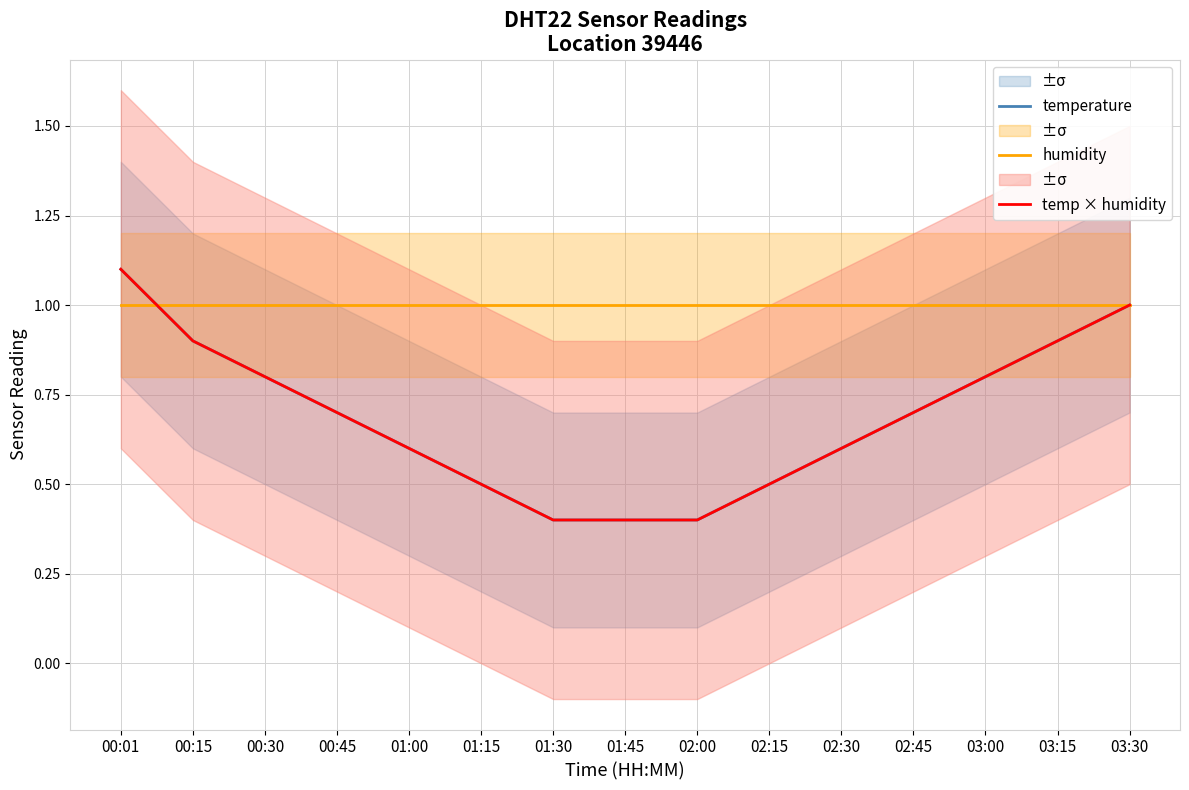

Which series ends up on top after the final intersection of temp × humidity and humidity?

humidity